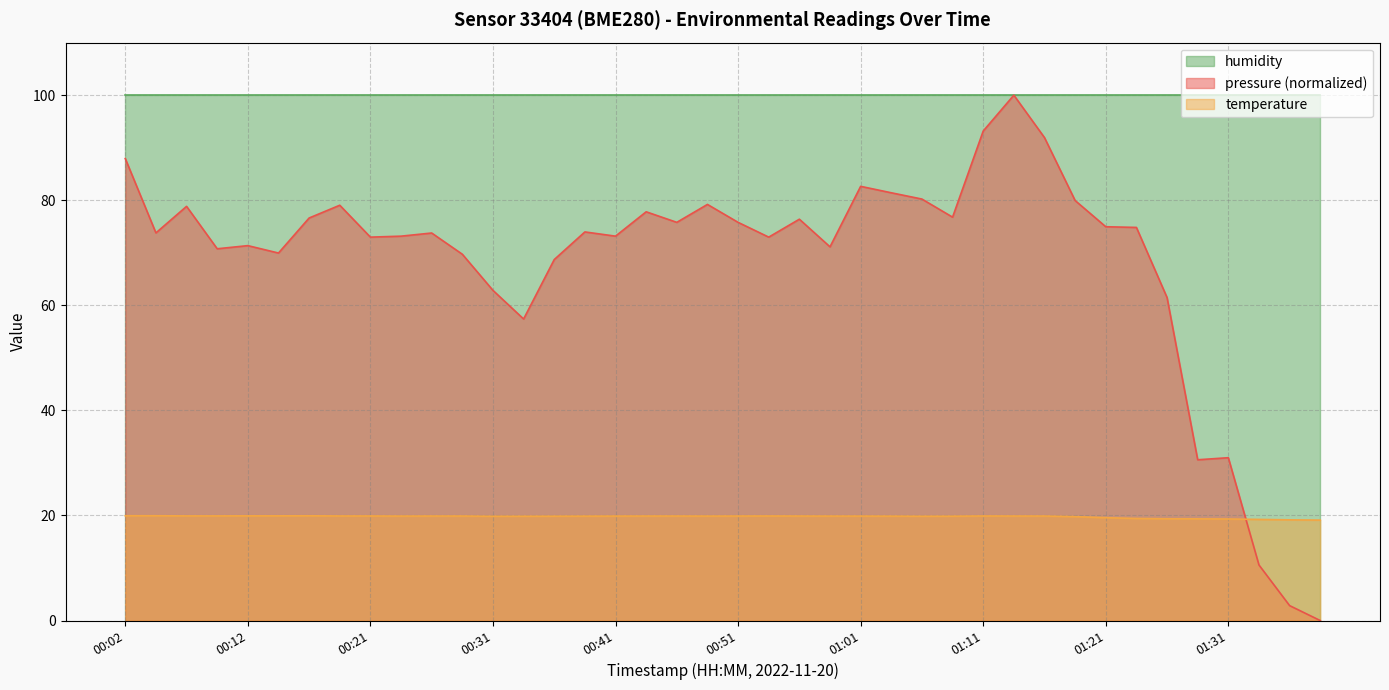

Rank the series by their average value, from highest to lowest.

humidity, pressure (normalized), temperature